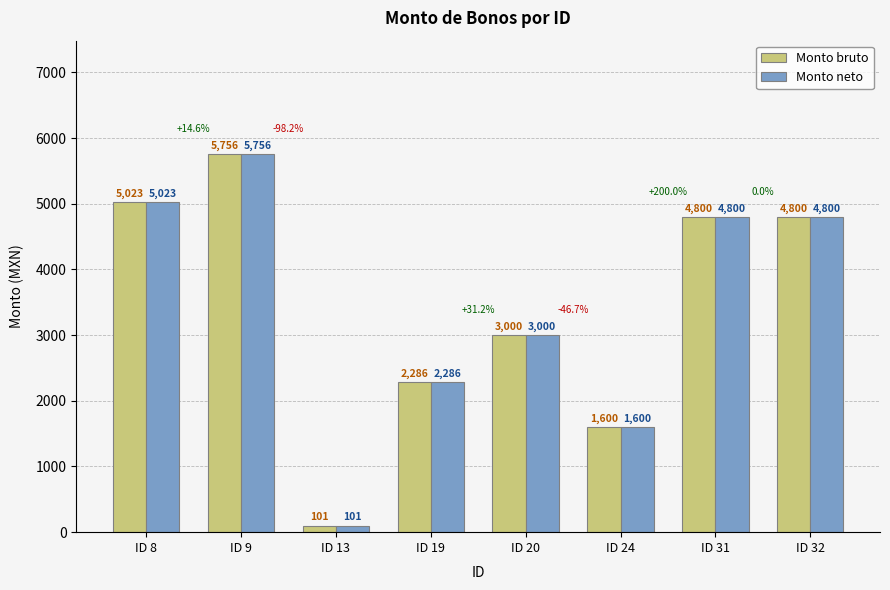

Reading left to right, what are all the values shown in this chart?

Monto bruto: ID 8=5023.3	ID 9=5756.4	ID 13=101.0	ID 19=2286.0	ID 20=3000.0	ID 24=1600.0	ID 31=4800.0	ID 32=4800.0
Monto neto: ID 8=5023.3	ID 9=5756.4	ID 13=101.0	ID 19=2286.0	ID 20=3000.0	ID 24=1600.0	ID 31=4800.0	ID 32=4800.0